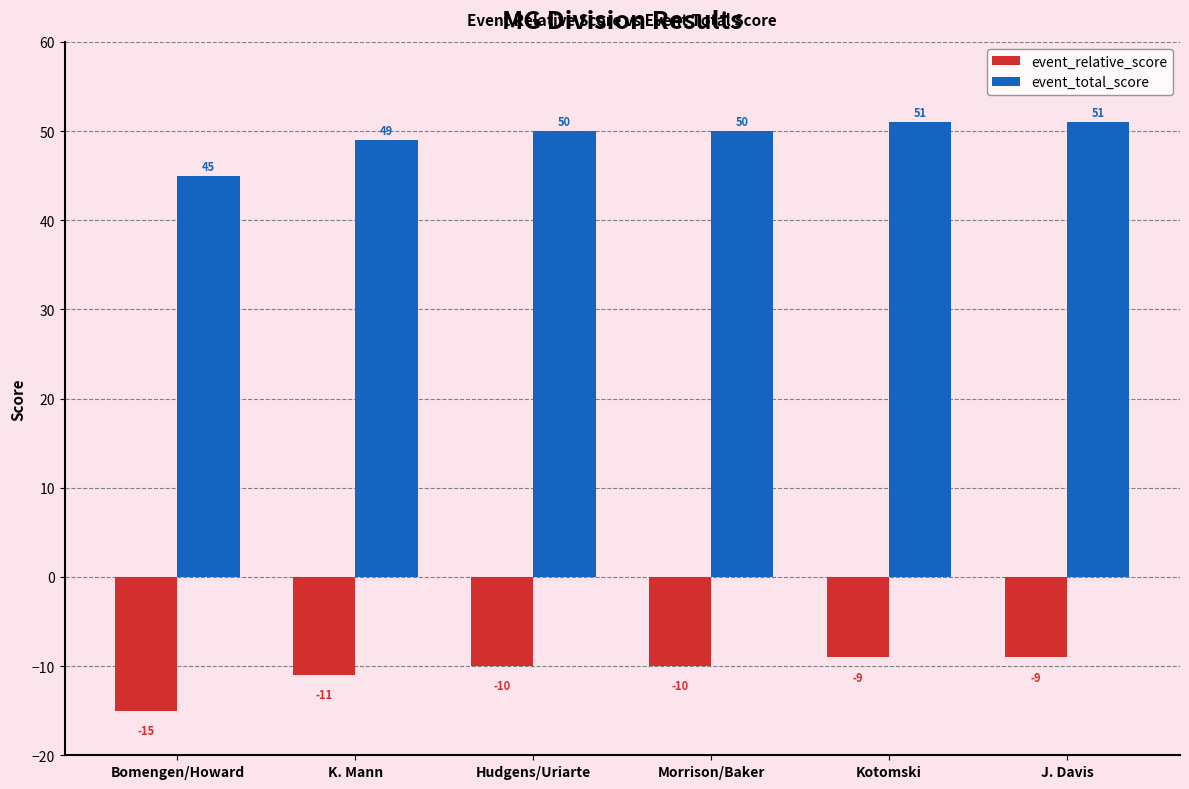

What is the sum of the event_total_score values at Hudgens/Uriarte and K. Mann?

99